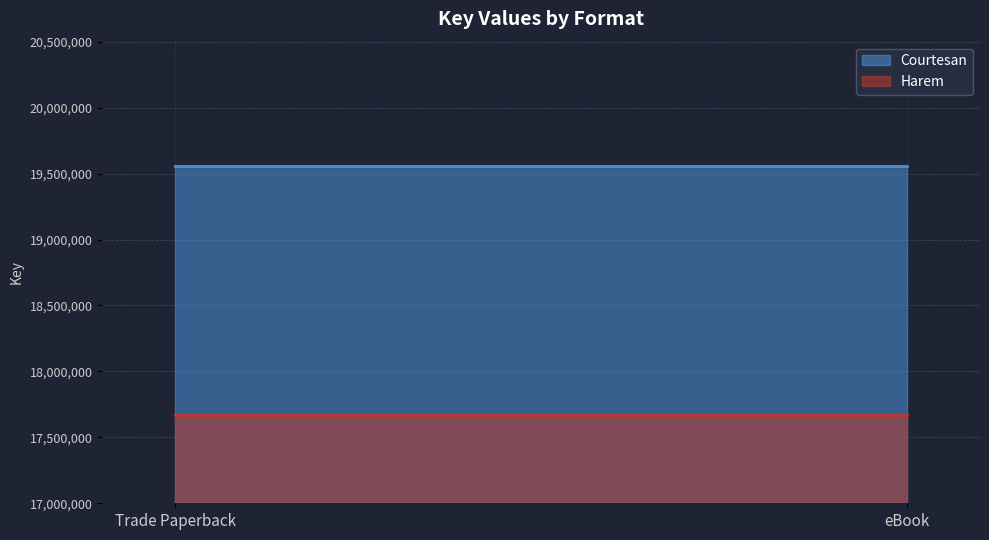

What is the sum of all Harem values?

35338978